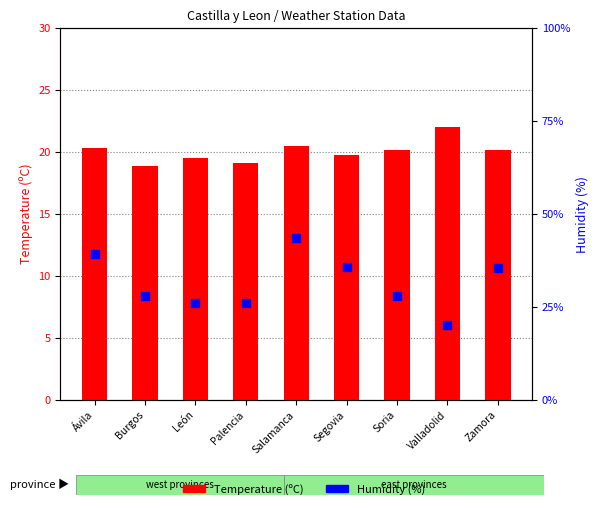

What are all the series names shown in the legend?

Temperature (ºC), Humidity (%)